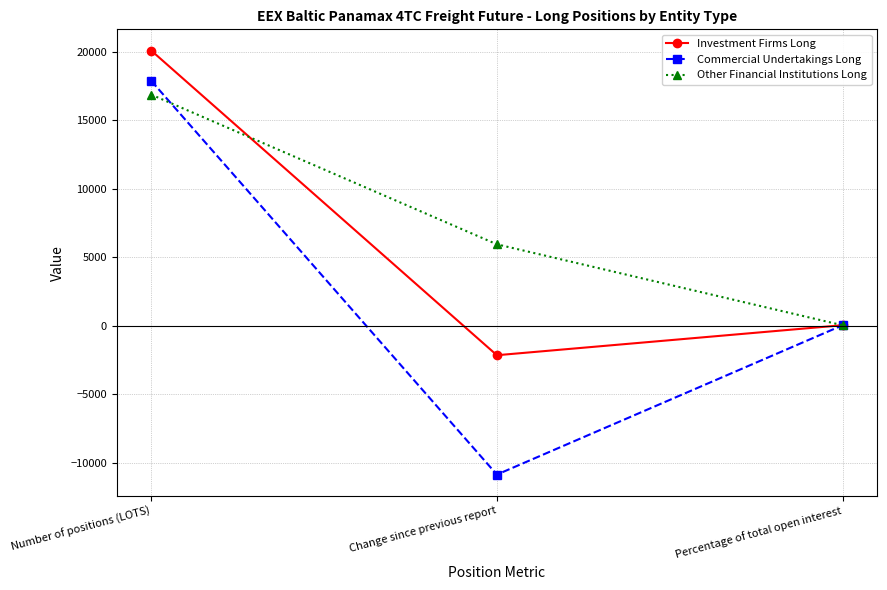

What is the label of the 1st point from the right?

Percentage of total open interest